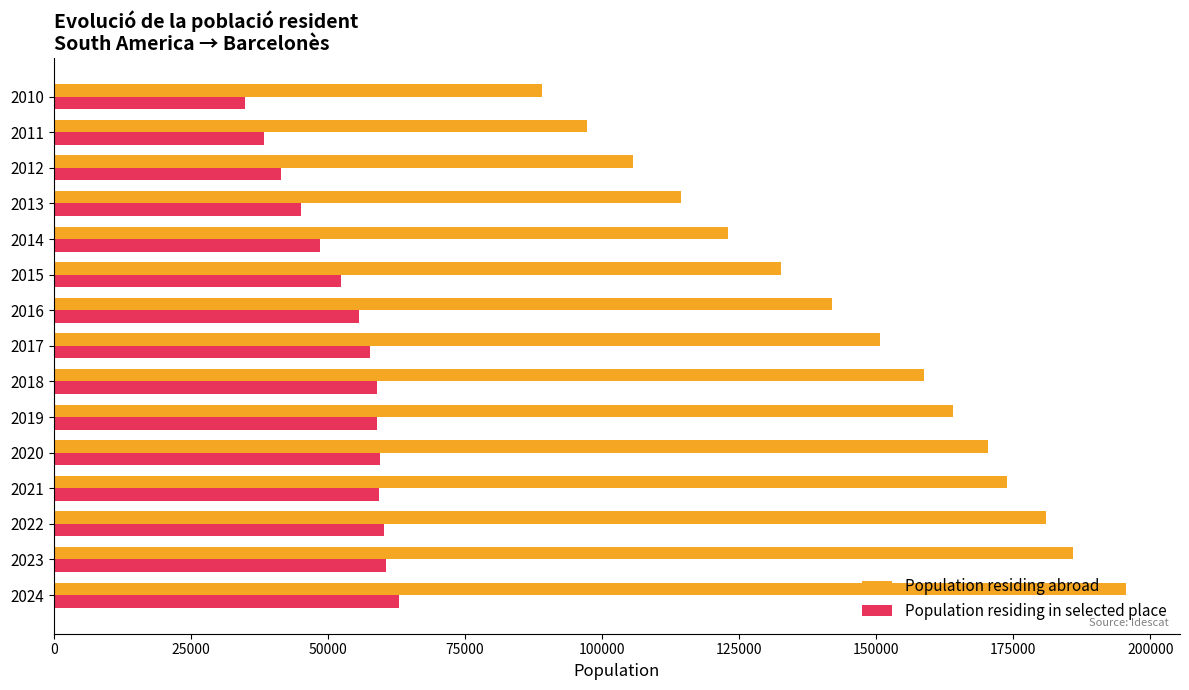

Count the number of categories in the chart.

15